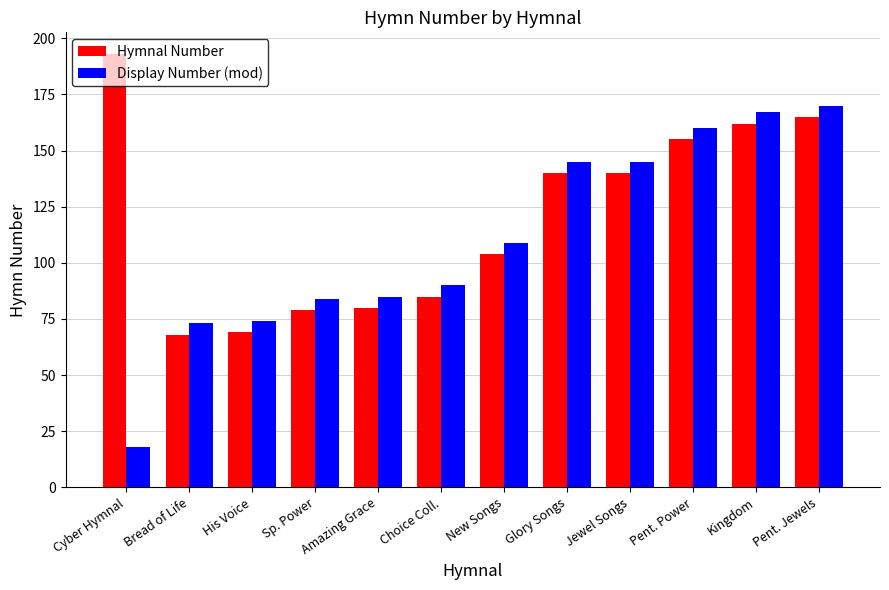

Which series has the widest spread of values?

Display Number (mod)